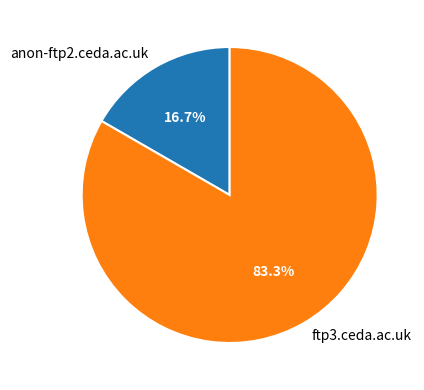

What percentage is the ftp3.ceda.ac.uk slice, to the nearest percent?

83%